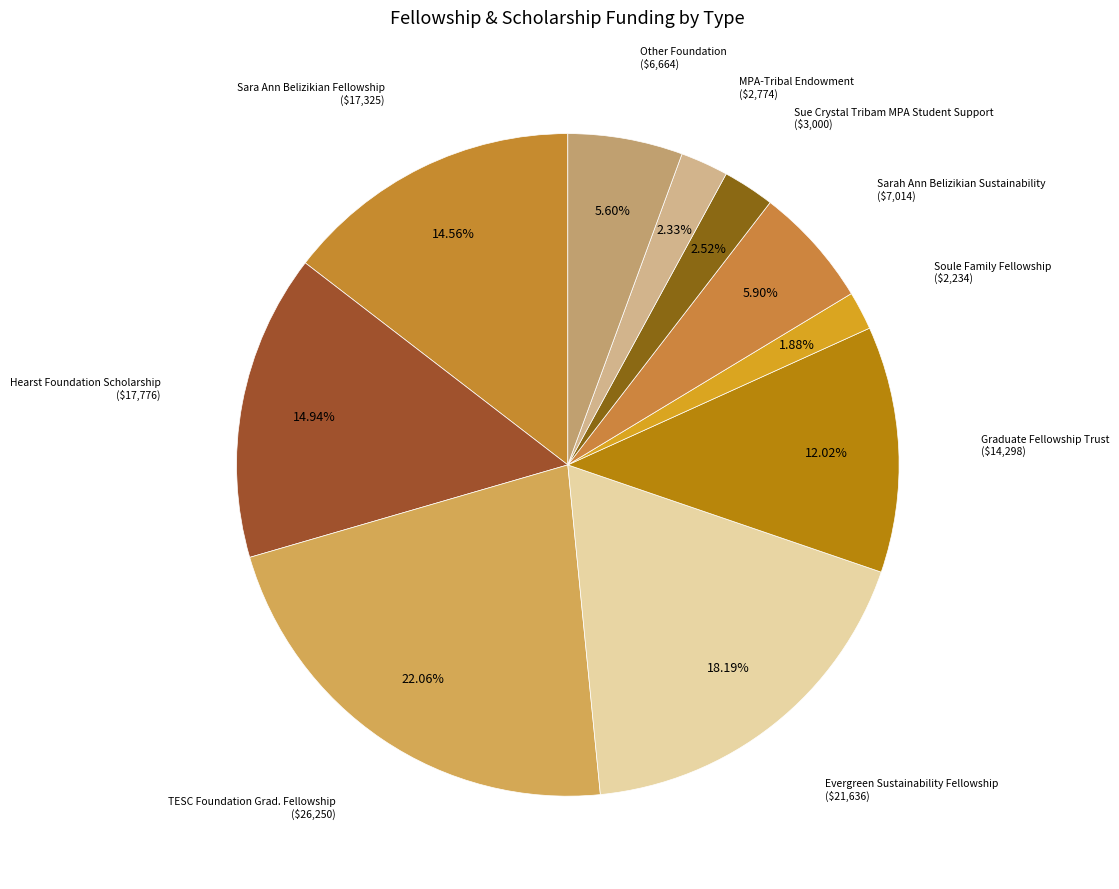

Between Hearst Foundation Scholarship and Soule Family Fellowship, which is larger?

Hearst Foundation Scholarship